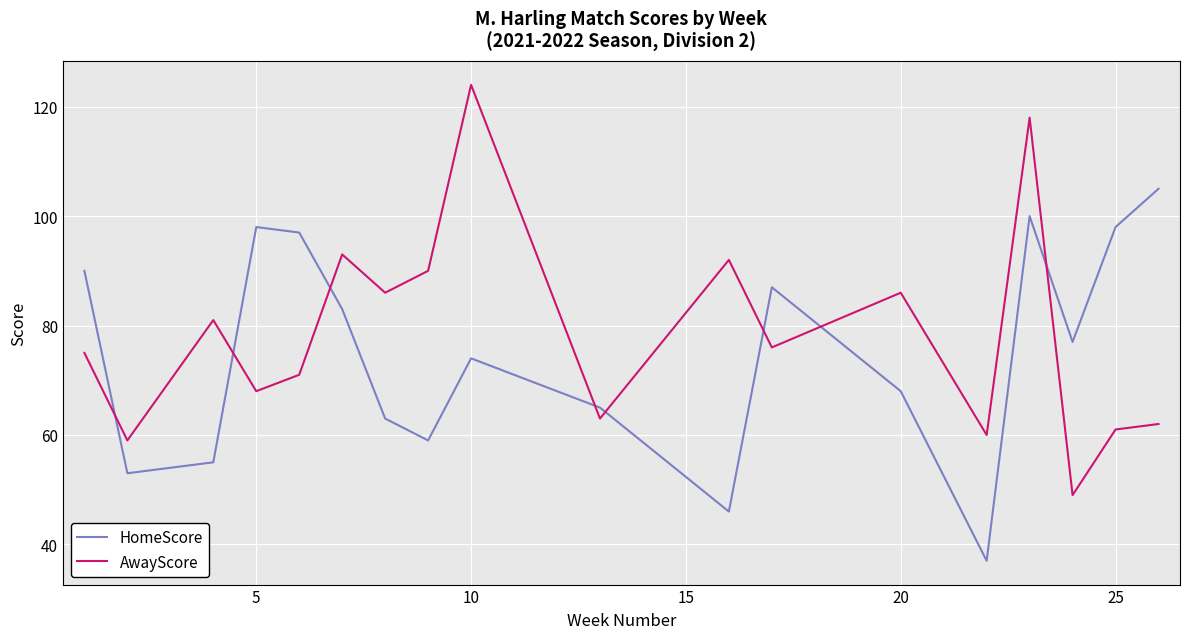

How many interior local peaks does the AwayScore series have?

6